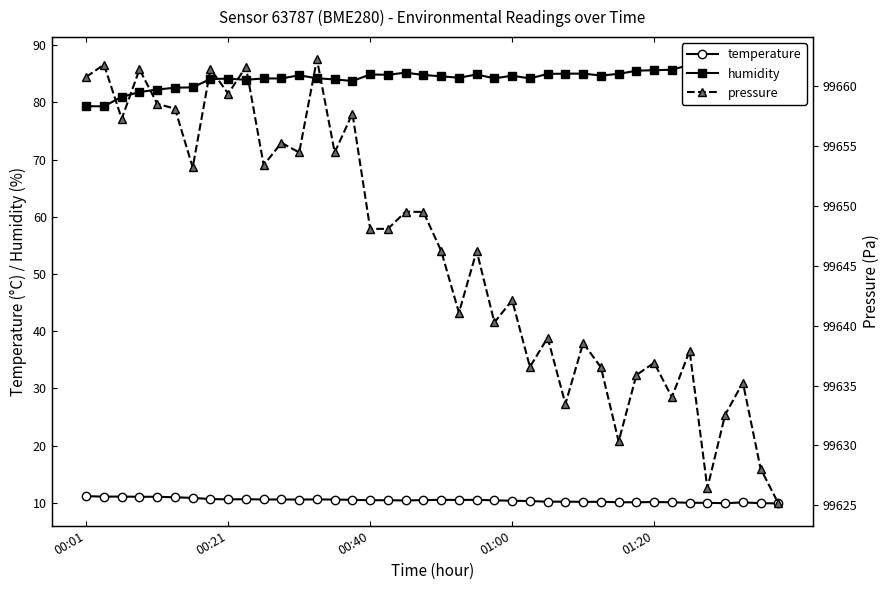

What is the difference between the second highest and minimum values in the humidity series?

7.9